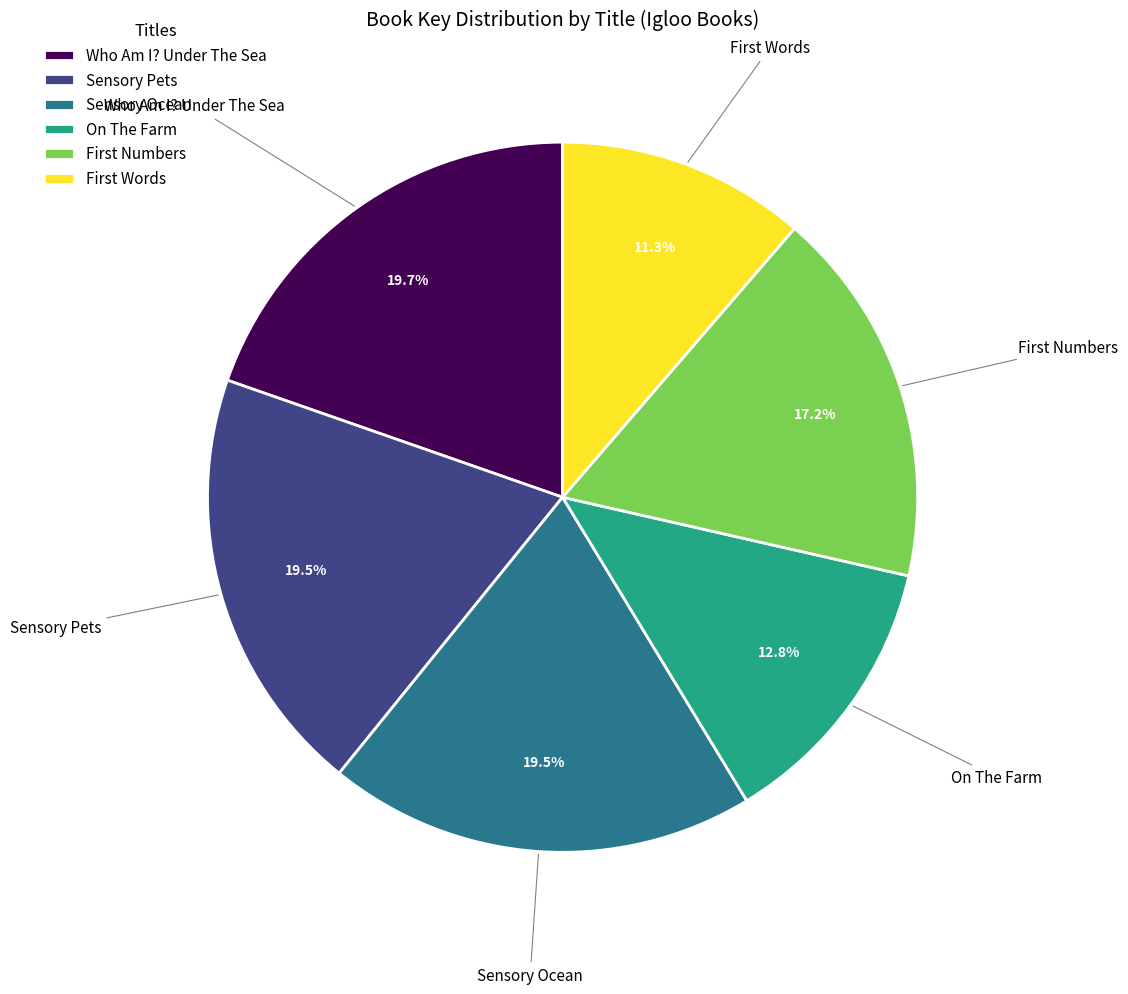

How many slices are in this pie chart?

6